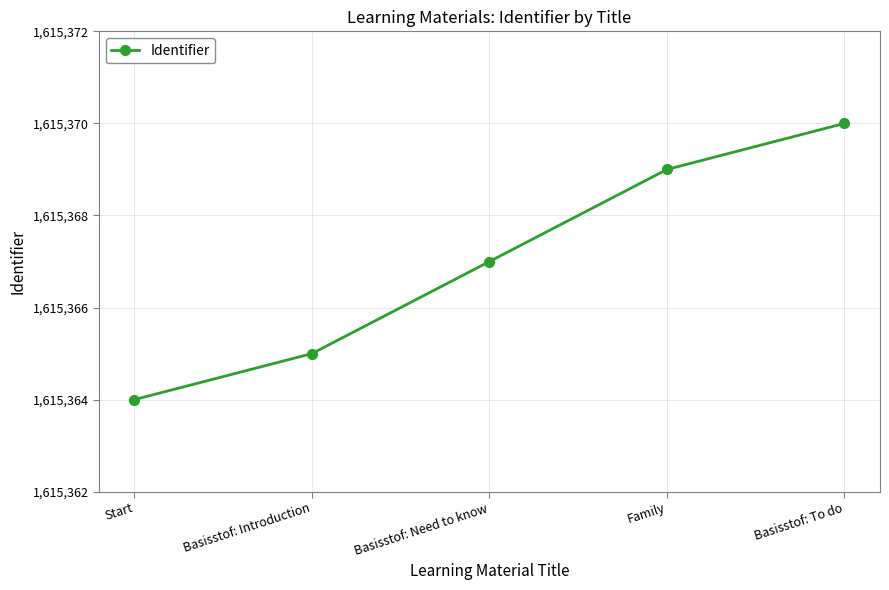

Is it true that the value at Basisstof: Introduction is 1615365?

True